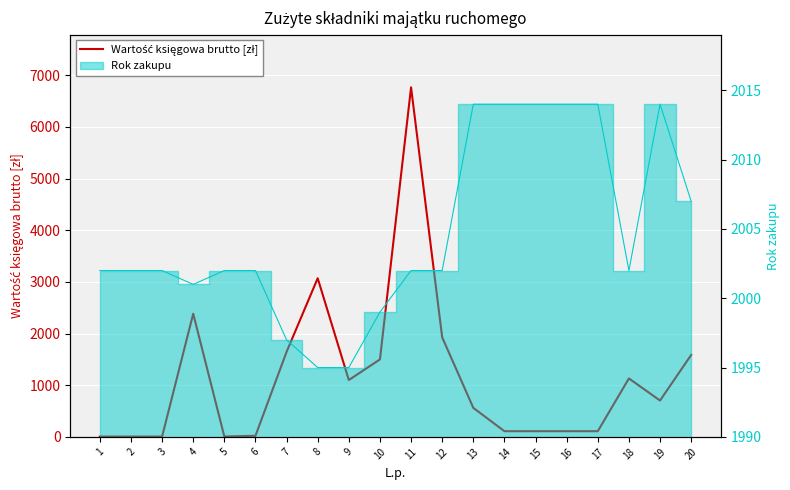

What is the approximate value at 6?

21.0